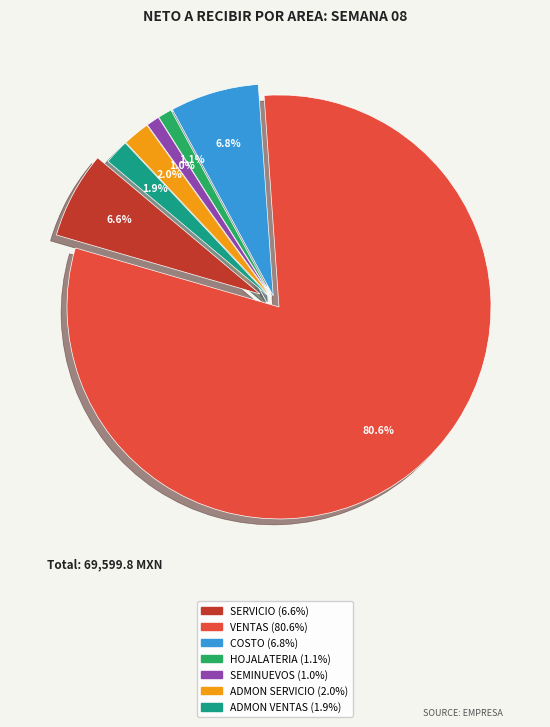

To the nearest percent, what percentage of the pie is COSTO?

7%